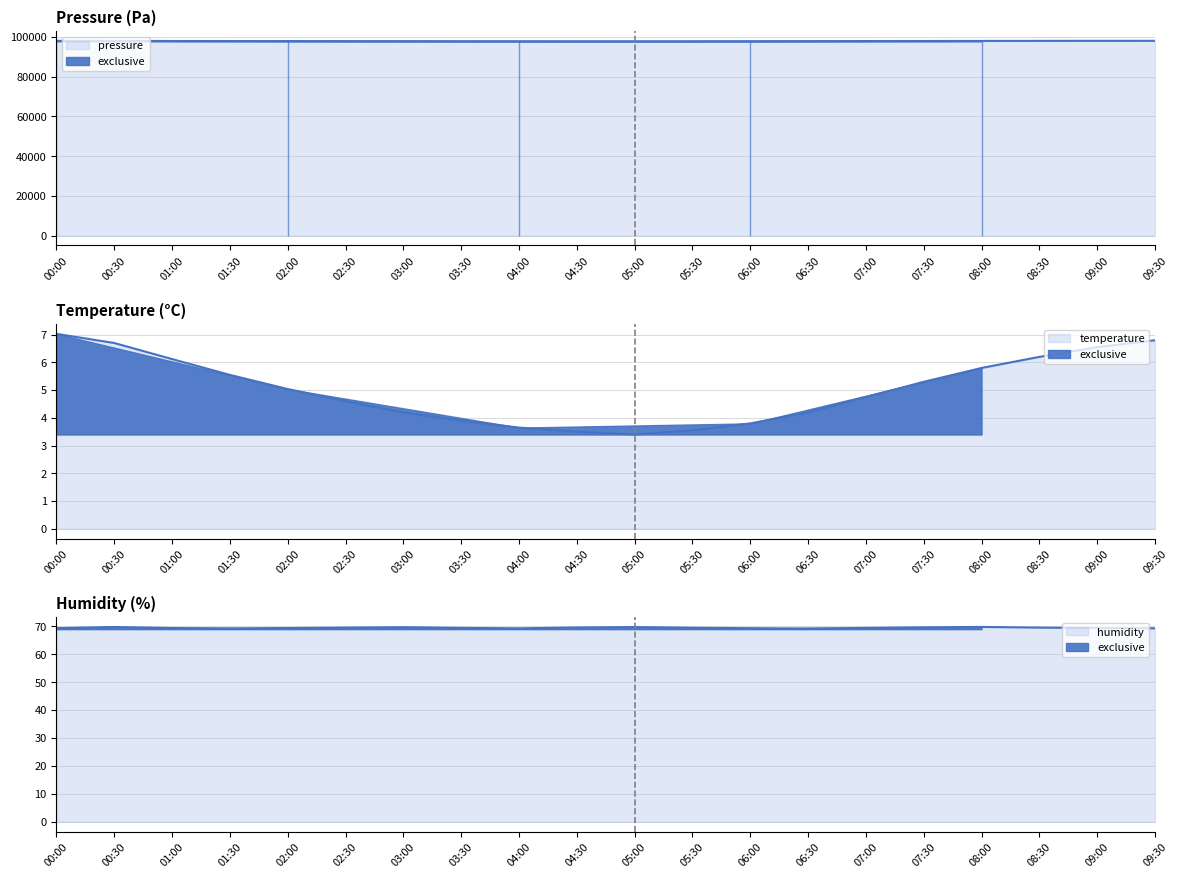

What is the value of the temperature point at the 5th from the left?

5.0